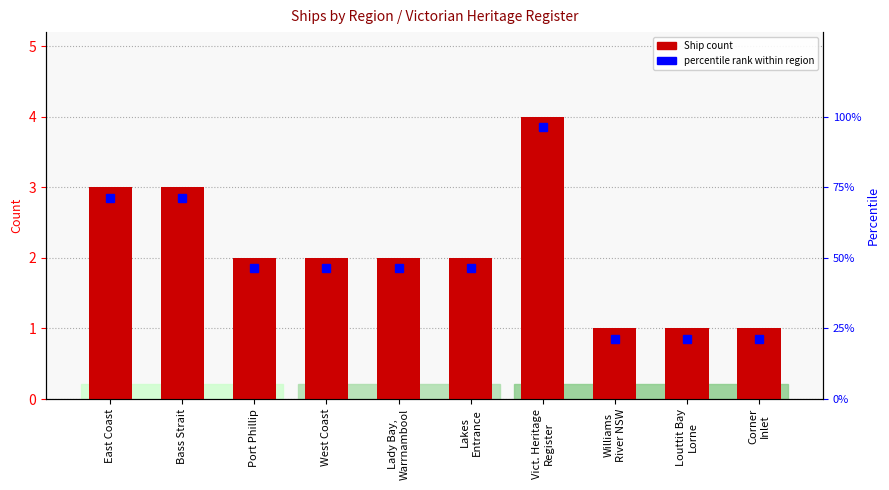

True or false: the data shows 2 at Port Phillip.

True